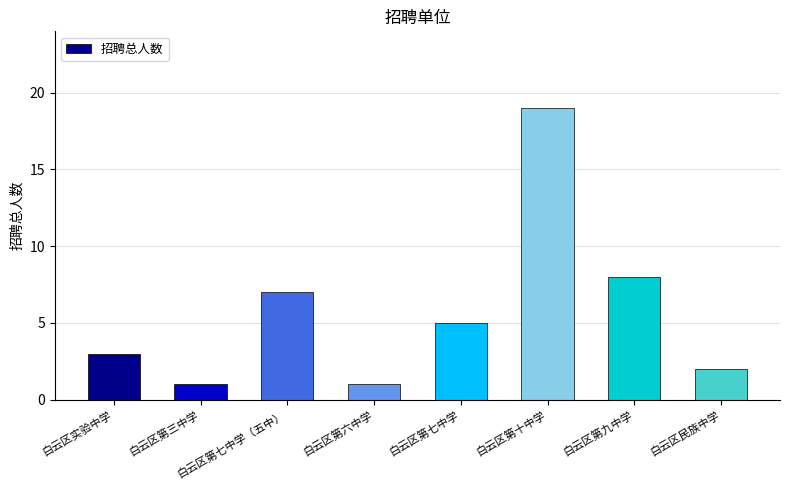

At which category does the chart reach its peak across all series?

白云区第十中学